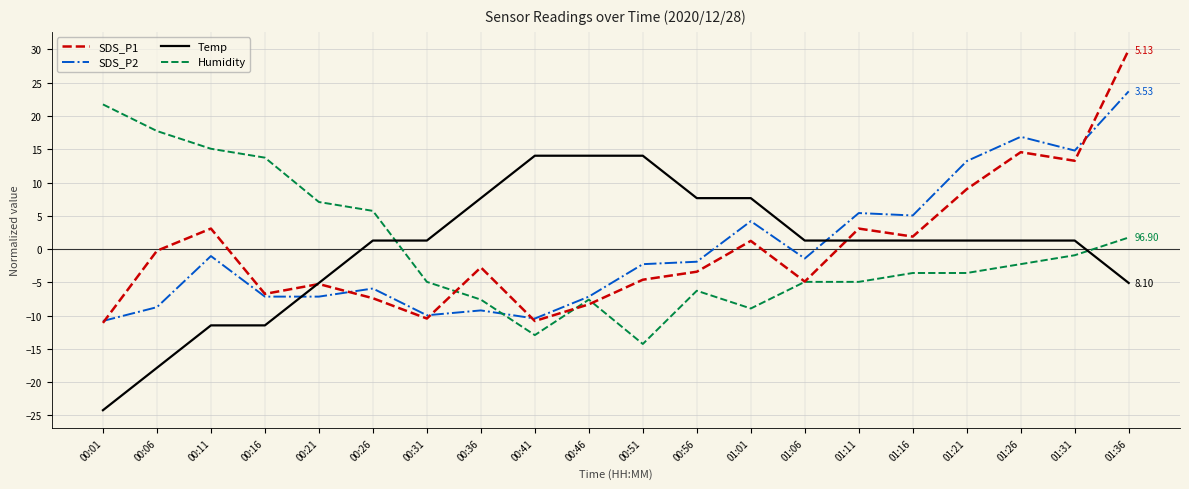

Count the number of categories in the chart.

20